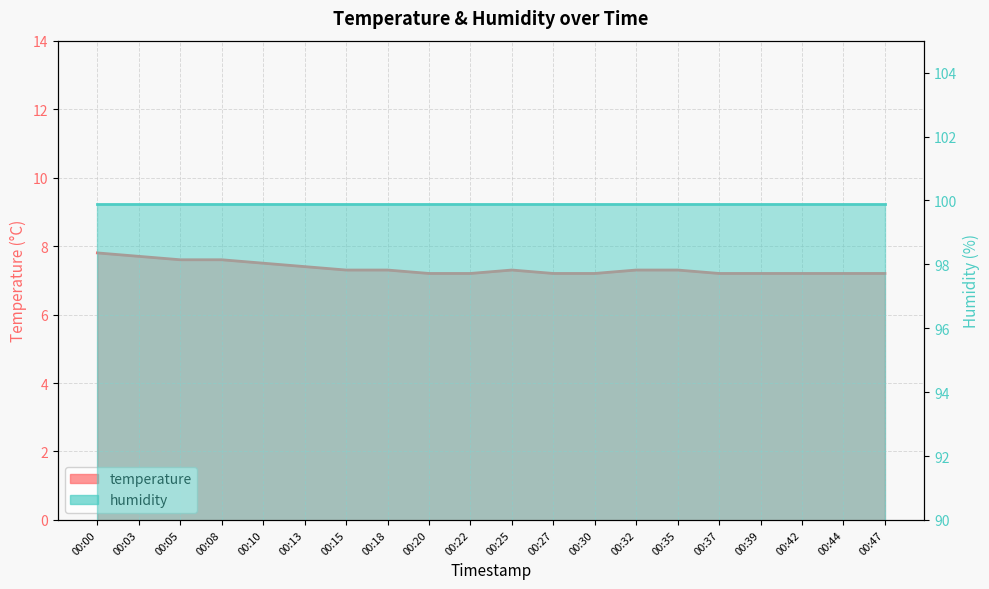

What is the maximum value shown in the chart?

7.8